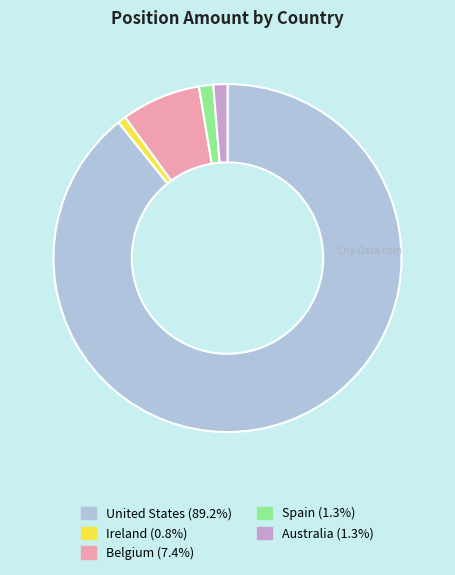

How many segments does this pie chart have?

5